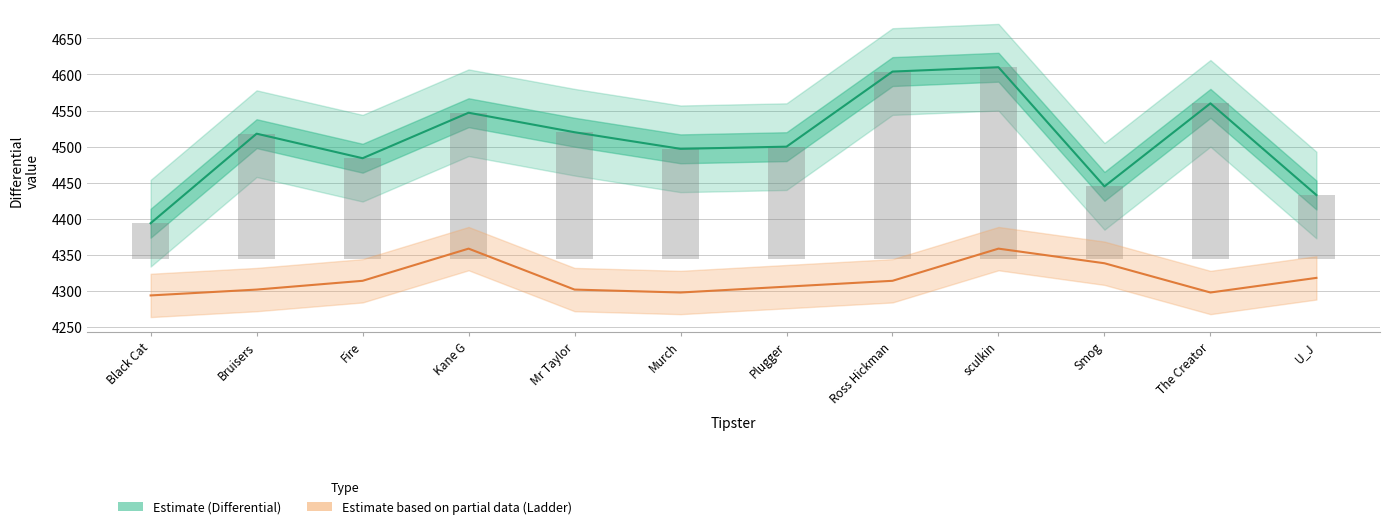

Reading right to left, transcribe all the data shown in this chart.

Differential (Estimate): 4433.0	4560.0	4445.0	4610.0	4604.0	4500.0	4497.0	4520.0	4547.0	4484.0	4518.0	4394.0
Ladder (Estimate based on partial data): 4318.3	4298.1	4338.6	4358.8	4314.2	4306.1	4298.1	4302.1	4358.8	4314.2	4302.1	4294.0